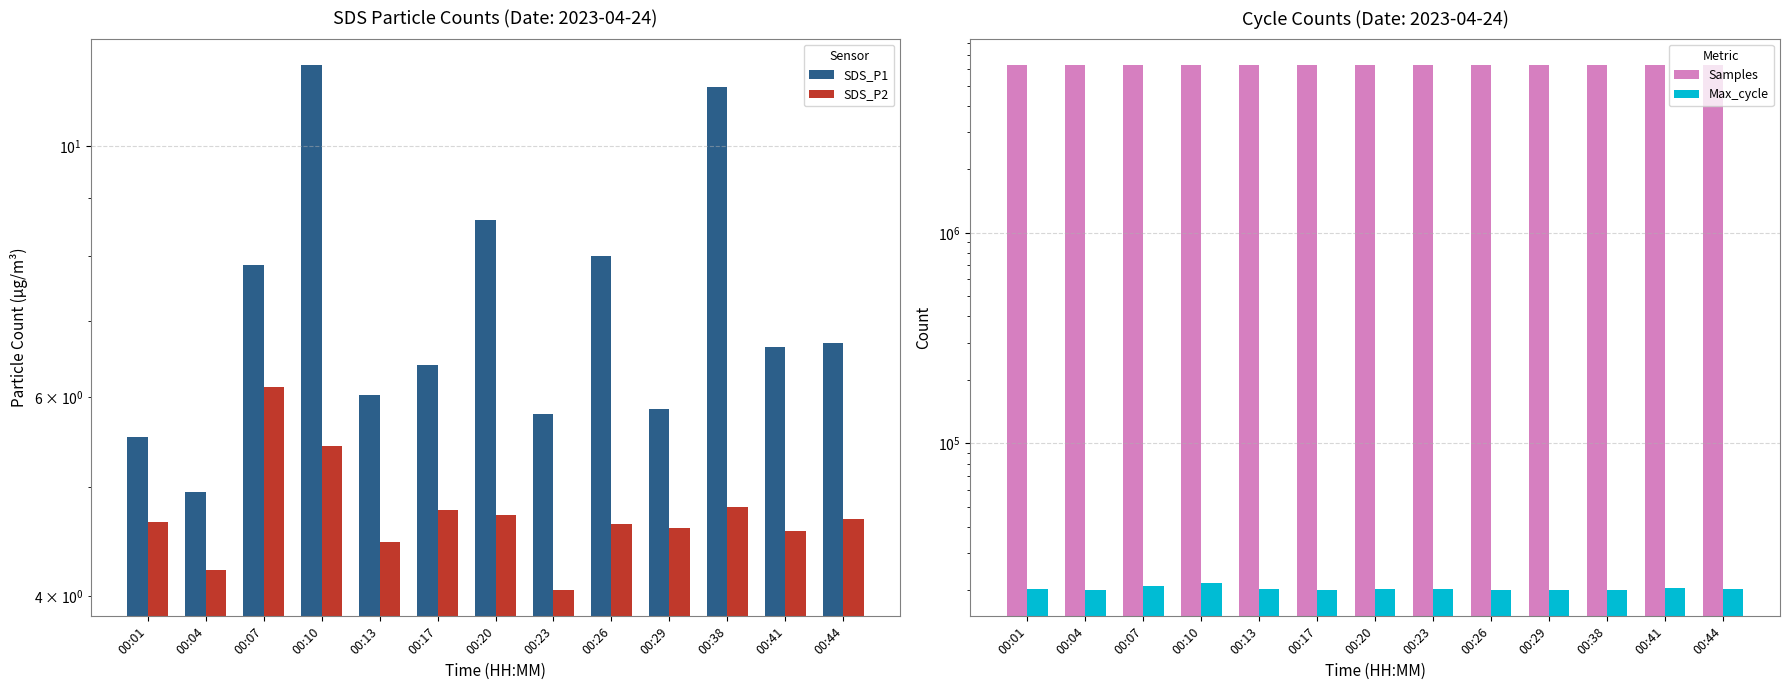

How many series are shown in this chart?

4